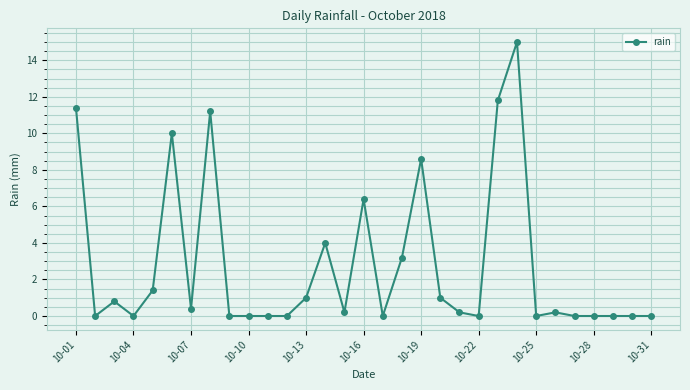

What is the average value?

2.8